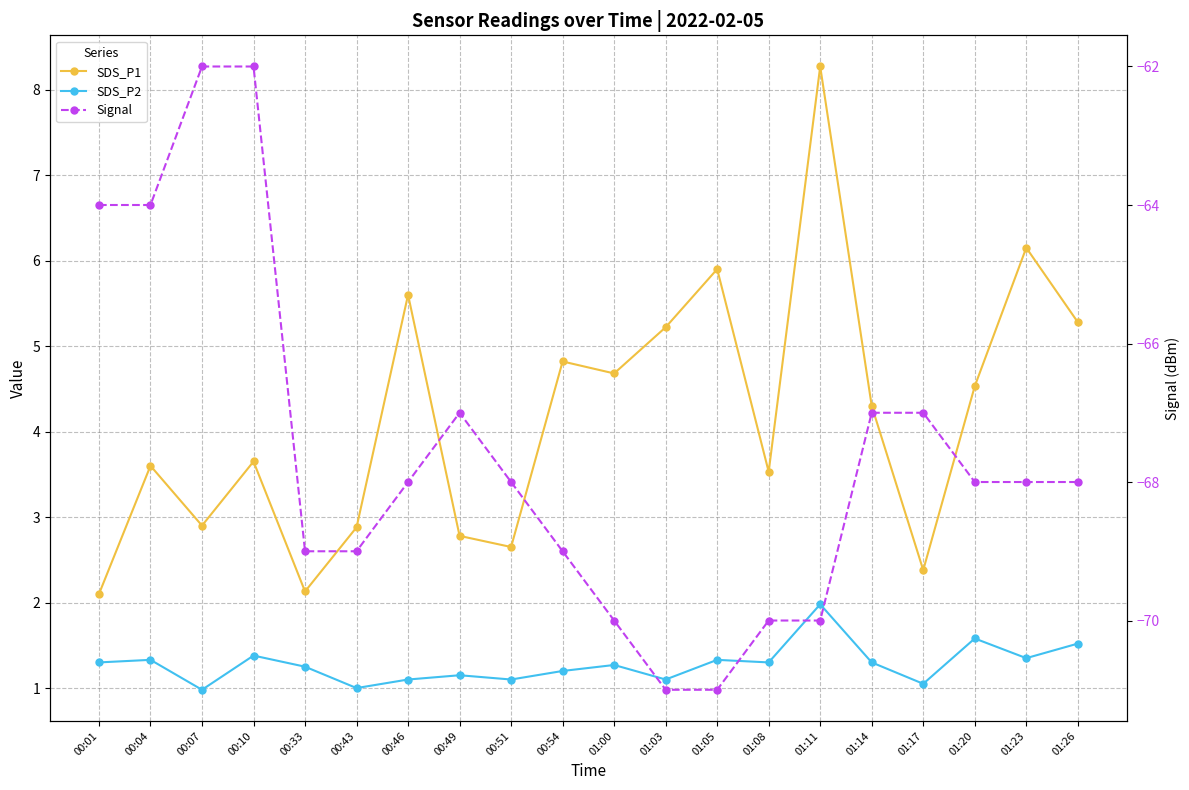

What is the lowest value of the SDS_P1 series?

2.1